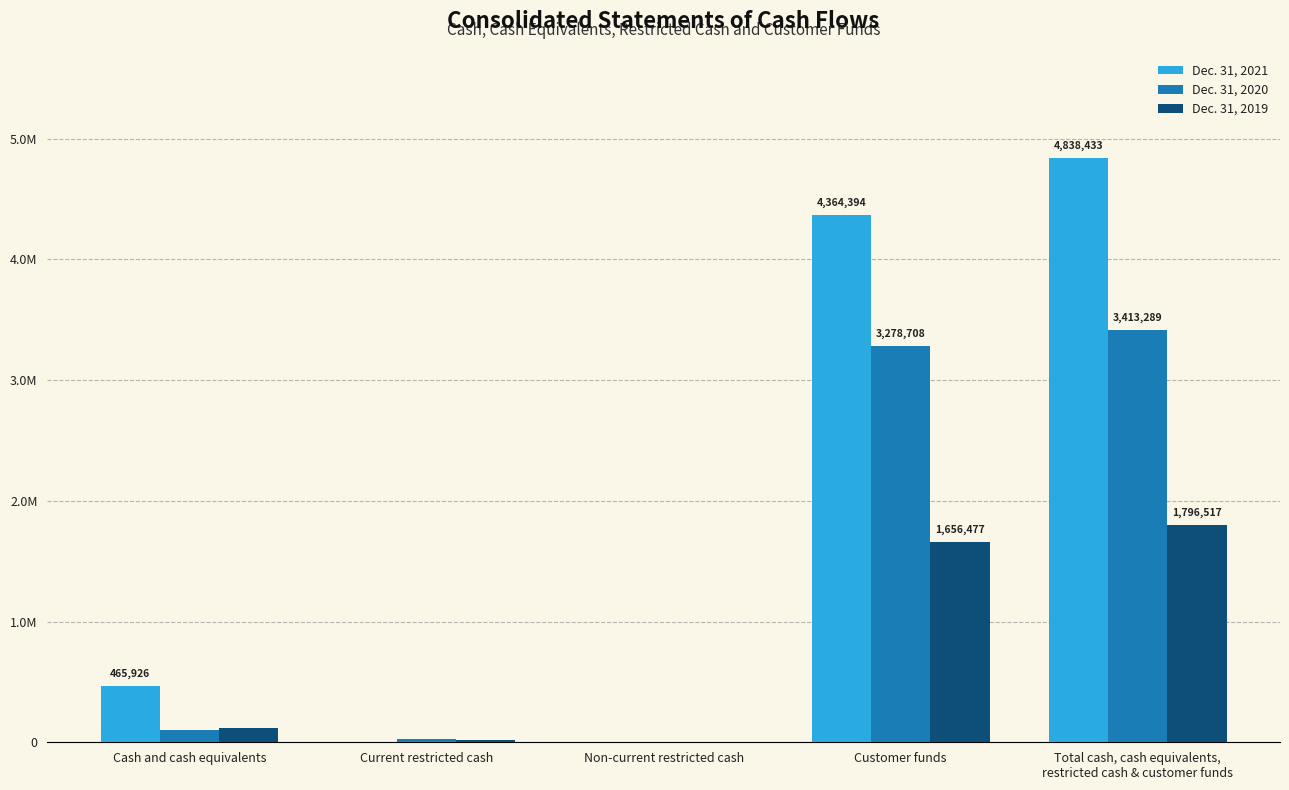

Are the bars horizontal?

No